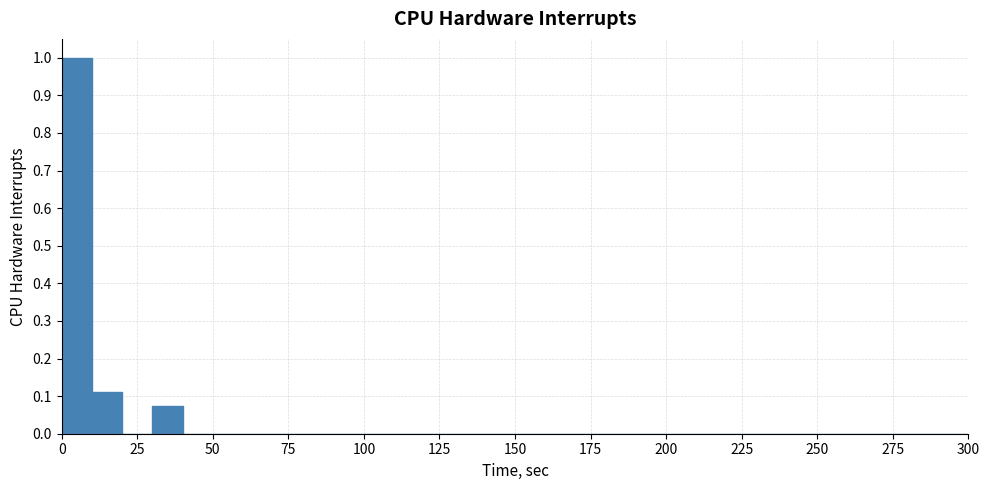

Read against the x-axis, roughly where is the centre of the tallest bar?

5